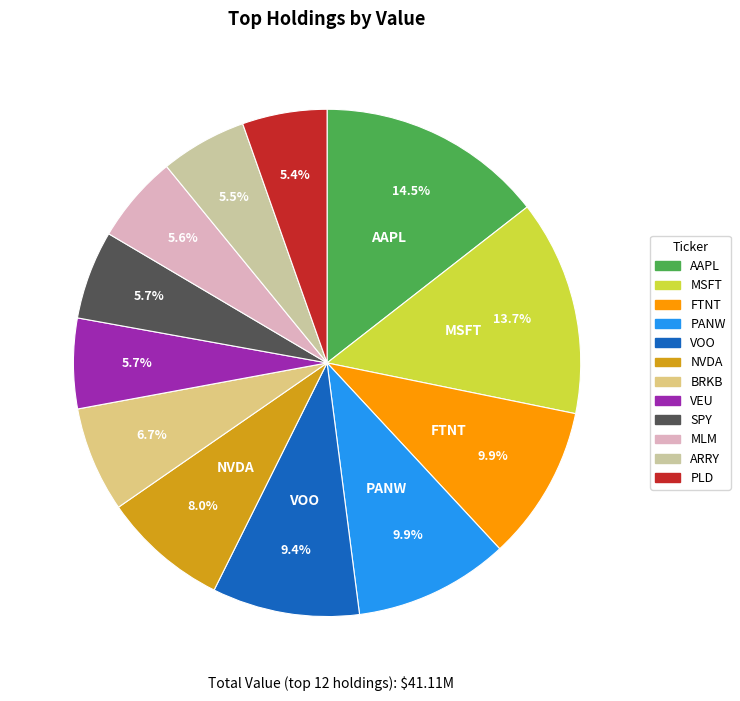

To the nearest percent, what is the average slice percentage?

8%